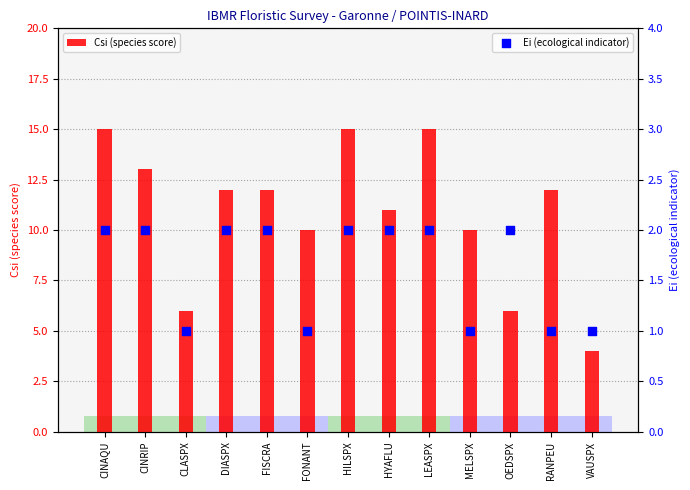

Which series has the largest total across all categories?

Csi (species score)